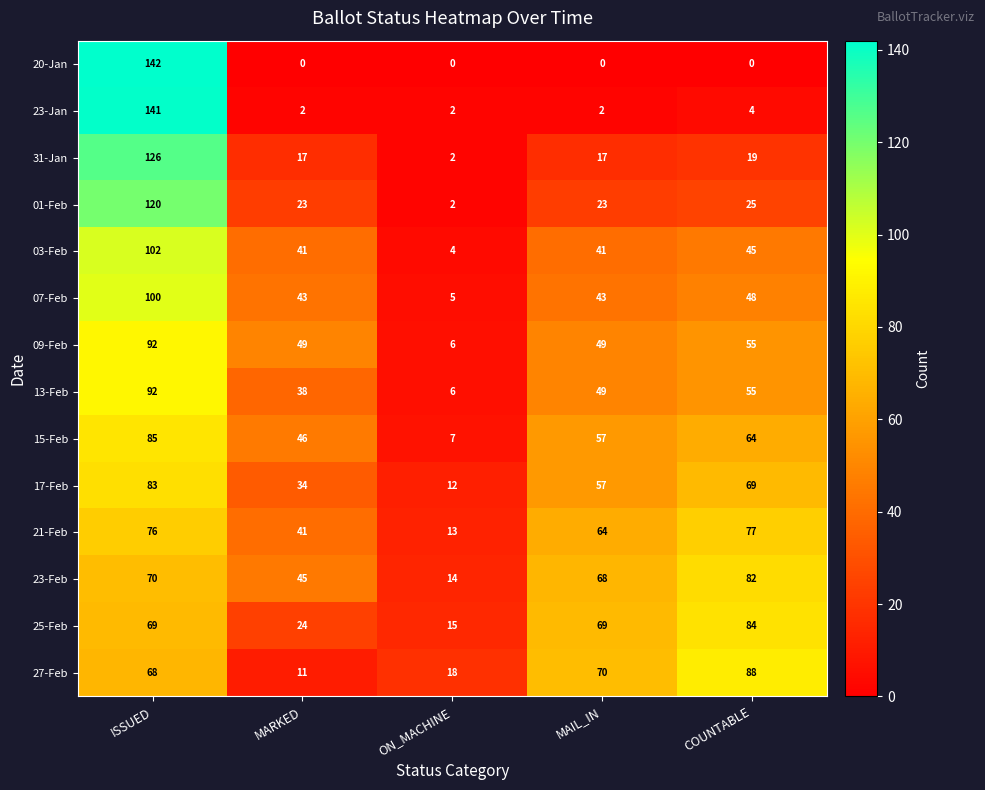

At which category is the sum across all series the highest?

ISSUED